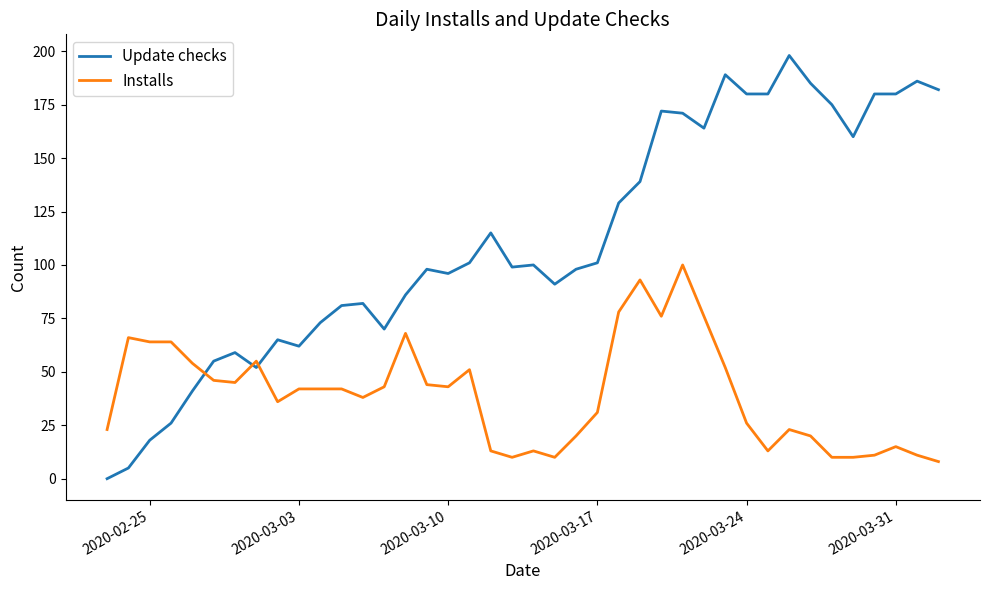

At how many categories does at least one series exceed 38?

39